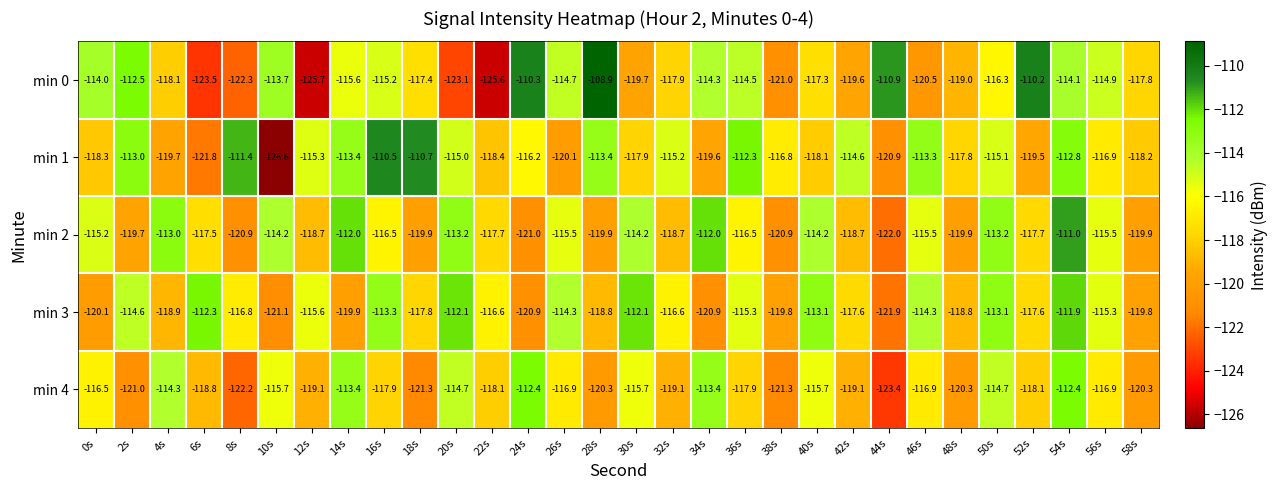

What is the total value across all series at 28s?

-581.3